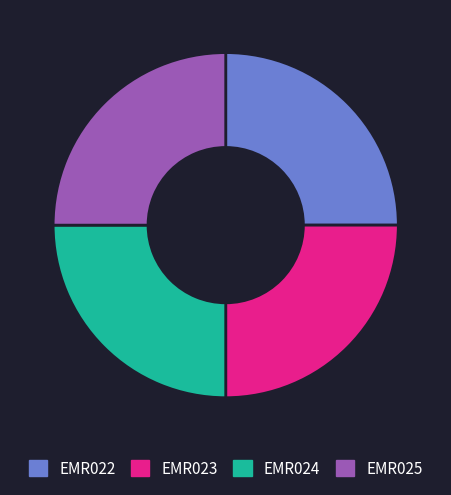

Approximately how many times larger is the value at EMR024 compared to EMR025?

1.0